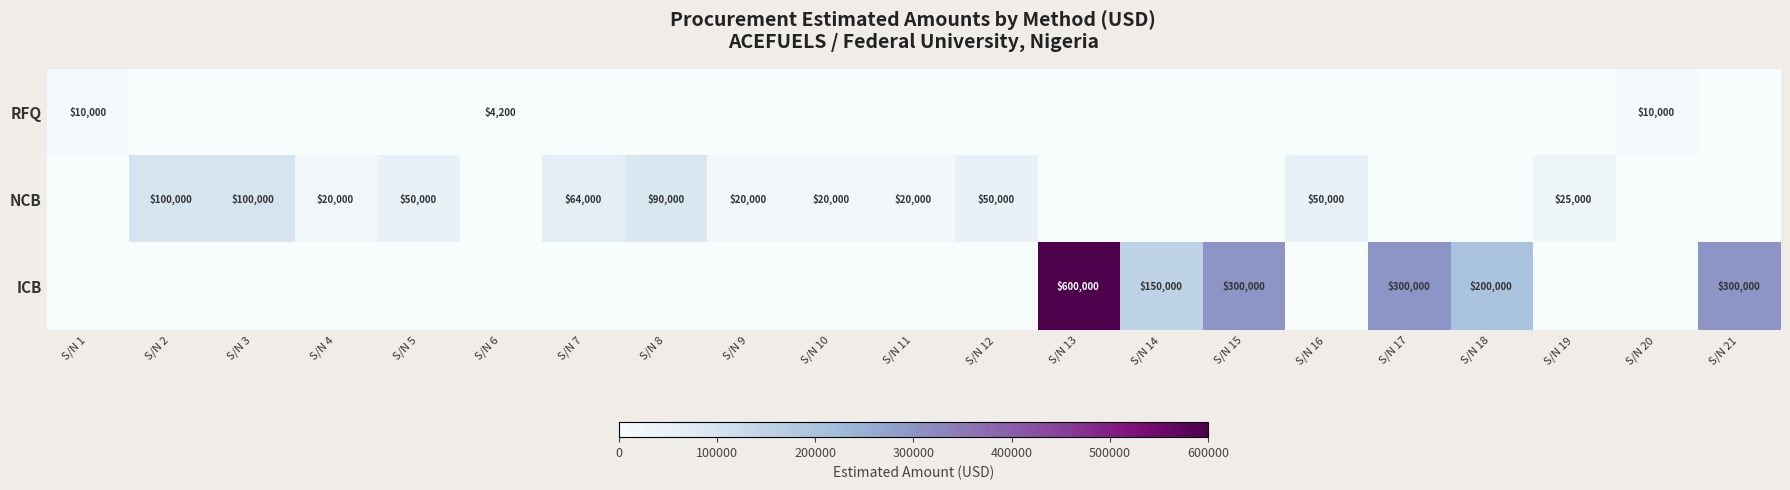

Which label corresponds to the largest value in the chart?

S/N 13